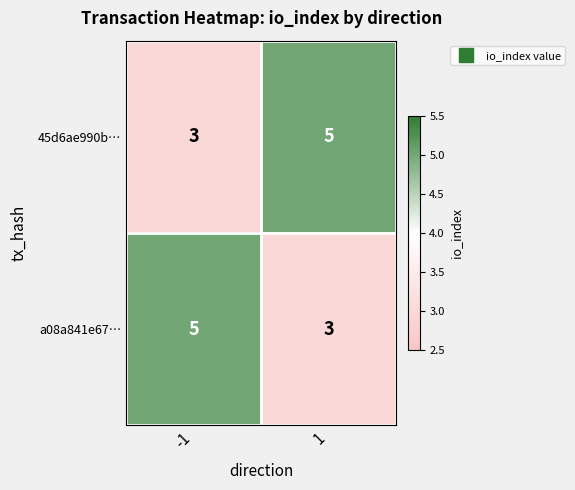

What is the total value across all series at -1?

8